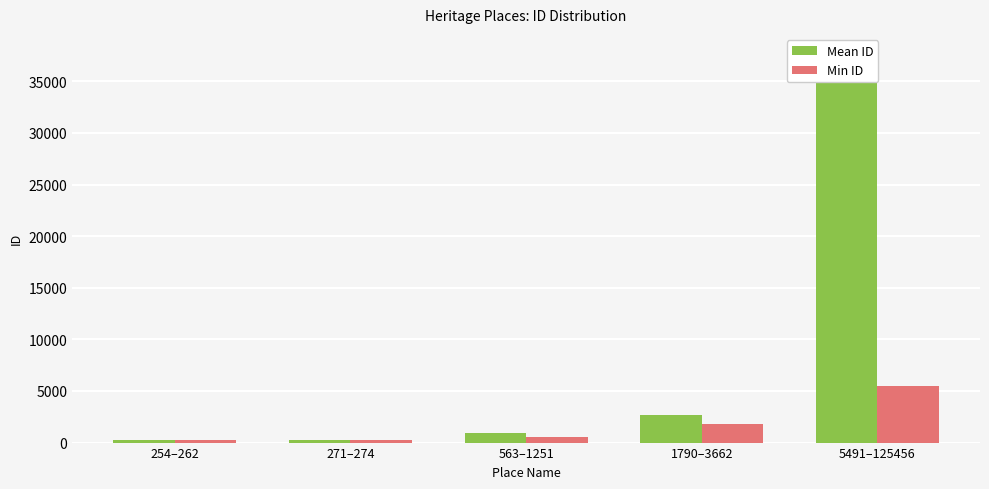

What position from the left is 1790–3662?

4